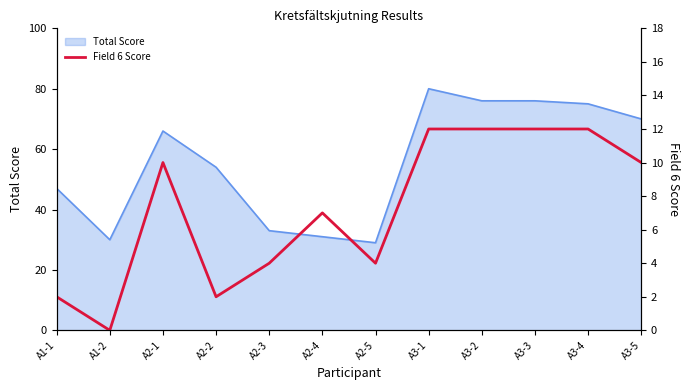

What is the label of the 11th point from the right?

A1-2